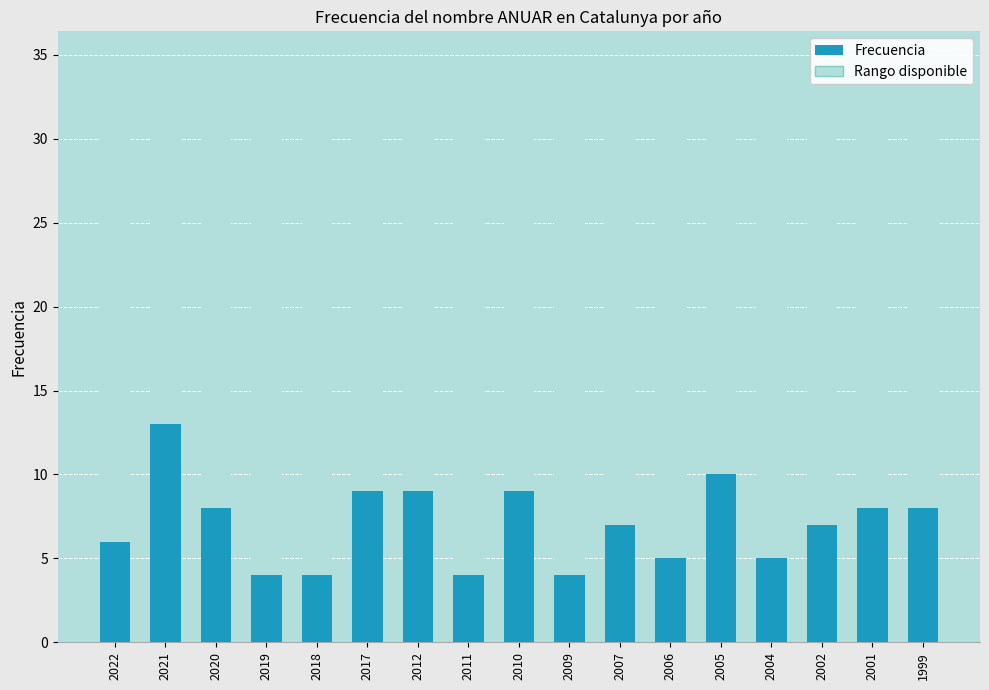

Reading left to right, transcribe all the data shown in this chart.

6	13	8	4	4	9	9	4	9	4	7	5	10	5	7	8	8